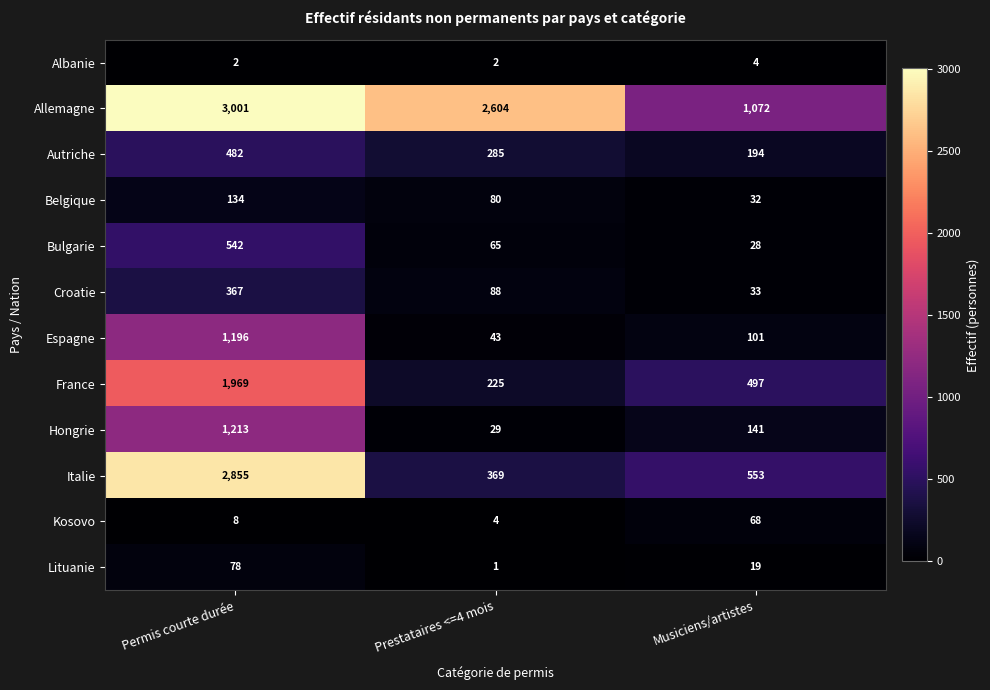

At how many categories does at least one series exceed 2402?

2